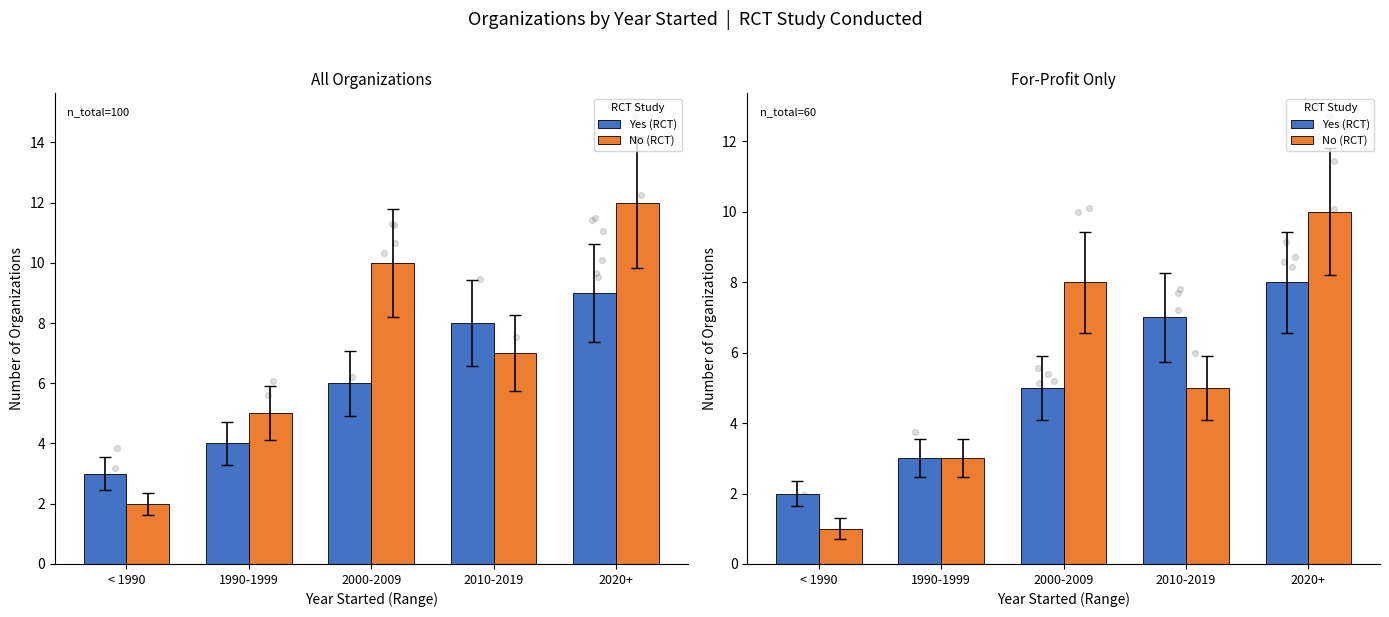

Which series has the largest total across all categories?

No (RCT)